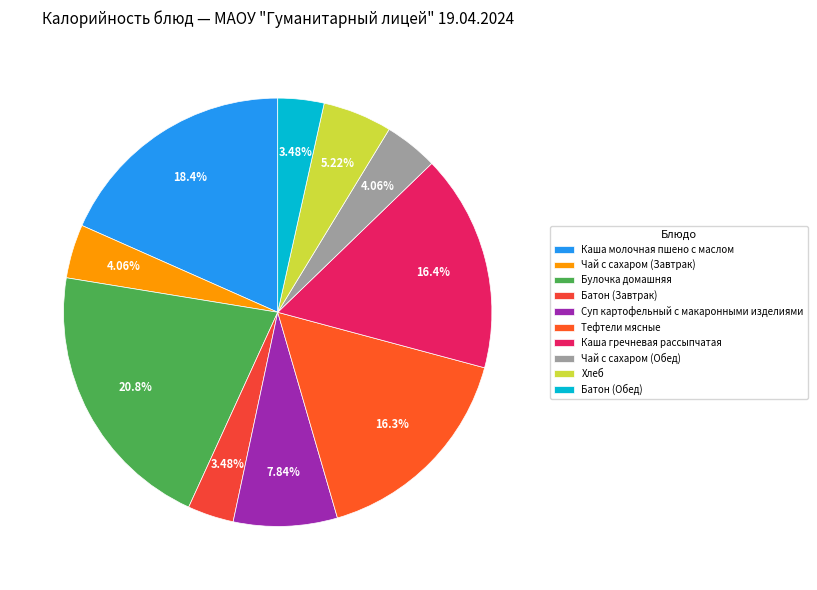

What is the total percentage of Тефтели мясные and Чай с сахаром (Завтрак)?

20.4%